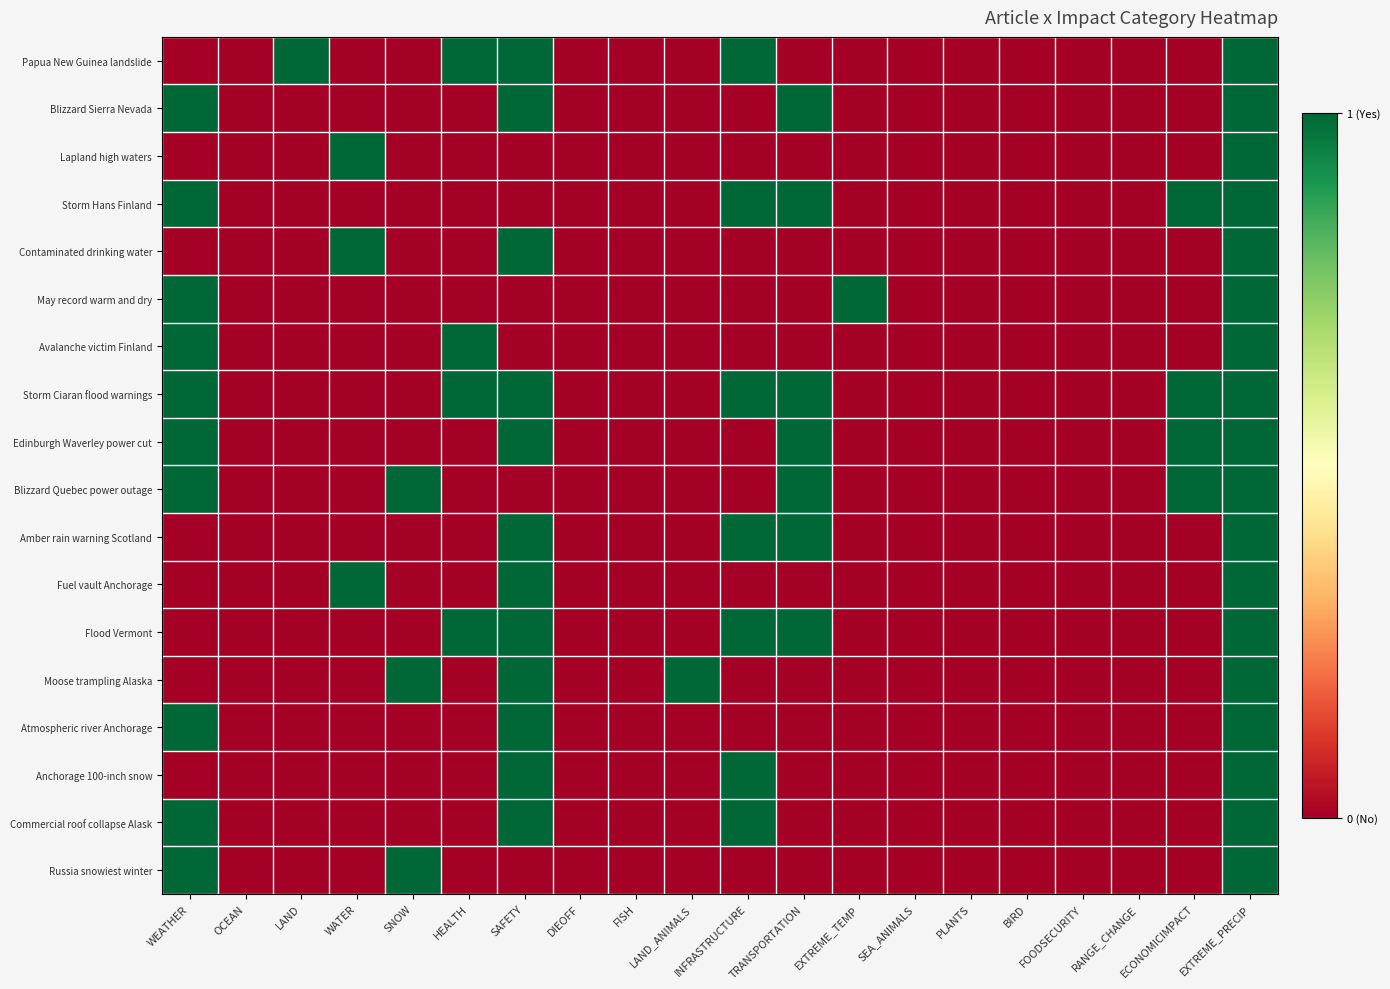

Reading left to right, extract all data points from this chart.

Papua New Guinea landslide: WEATHER=0	OCEAN=0	LAND=1	WATER=0	SNOW=0	HEALTH=1	SAFETY=1	DIEOFF=0	FISH=0	LAND_ANIMALS=0	INFRASTRUCTURE=1	TRANSPORTATION=0	EXTREME_TEMP=0	SEA_ANIMALS=0	PLANTS=0	BIRD=0	FOODSECURITY=0	RANGE_CHANGE=0	ECONOMICIMPACT=0	EXTREME_PRECIP=1
Blizzard Sierra Nevada: WEATHER=1	OCEAN=0	LAND=0	WATER=0	SNOW=0	HEALTH=0	SAFETY=1	DIEOFF=0	FISH=0	LAND_ANIMALS=0	INFRASTRUCTURE=0	TRANSPORTATION=1	EXTREME_TEMP=0	SEA_ANIMALS=0	PLANTS=0	BIRD=0	FOODSECURITY=0	RANGE_CHANGE=0	ECONOMICIMPACT=0	EXTREME_PRECIP=1
Lapland high waters: WEATHER=0	OCEAN=0	LAND=0	WATER=1	SNOW=0	HEALTH=0	SAFETY=0	DIEOFF=0	FISH=0	LAND_ANIMALS=0	INFRASTRUCTURE=0	TRANSPORTATION=0	EXTREME_TEMP=0	SEA_ANIMALS=0	PLANTS=0	BIRD=0	FOODSECURITY=0	RANGE_CHANGE=0	ECONOMICIMPACT=0	EXTREME_PRECIP=1
Storm Hans Finland: WEATHER=1	OCEAN=0	LAND=0	WATER=0	SNOW=0	HEALTH=0	SAFETY=0	DIEOFF=0	FISH=0	LAND_ANIMALS=0	INFRASTRUCTURE=1	TRANSPORTATION=1	EXTREME_TEMP=0	SEA_ANIMALS=0	PLANTS=0	BIRD=0	FOODSECURITY=0	RANGE_CHANGE=0	ECONOMICIMPACT=1	EXTREME_PRECIP=1
Contaminated drinking water: WEATHER=0	OCEAN=0	LAND=0	WATER=1	SNOW=0	HEALTH=0	SAFETY=1	DIEOFF=0	FISH=0	LAND_ANIMALS=0	INFRASTRUCTURE=0	TRANSPORTATION=0	EXTREME_TEMP=0	SEA_ANIMALS=0	PLANTS=0	BIRD=0	FOODSECURITY=0	RANGE_CHANGE=0	ECONOMICIMPACT=0	EXTREME_PRECIP=1
May record warm and dry: WEATHER=1	OCEAN=0	LAND=0	WATER=0	SNOW=0	HEALTH=0	SAFETY=0	DIEOFF=0	FISH=0	LAND_ANIMALS=0	INFRASTRUCTURE=0	TRANSPORTATION=0	EXTREME_TEMP=1	SEA_ANIMALS=0	PLANTS=0	BIRD=0	FOODSECURITY=0	RANGE_CHANGE=0	ECONOMICIMPACT=0	EXTREME_PRECIP=1
Avalanche victim Finland: WEATHER=1	OCEAN=0	LAND=0	WATER=0	SNOW=0	HEALTH=1	SAFETY=0	DIEOFF=0	FISH=0	LAND_ANIMALS=0	INFRASTRUCTURE=0	TRANSPORTATION=0	EXTREME_TEMP=0	SEA_ANIMALS=0	PLANTS=0	BIRD=0	FOODSECURITY=0	RANGE_CHANGE=0	ECONOMICIMPACT=0	EXTREME_PRECIP=1
Storm Ciaran flood warnings: WEATHER=1	OCEAN=0	LAND=0	WATER=0	SNOW=0	HEALTH=1	SAFETY=1	DIEOFF=0	FISH=0	LAND_ANIMALS=0	INFRASTRUCTURE=1	TRANSPORTATION=1	EXTREME_TEMP=0	SEA_ANIMALS=0	PLANTS=0	BIRD=0	FOODSECURITY=0	RANGE_CHANGE=0	ECONOMICIMPACT=1	EXTREME_PRECIP=1
Edinburgh Waverley power cut: WEATHER=1	OCEAN=0	LAND=0	WATER=0	SNOW=0	HEALTH=0	SAFETY=1	DIEOFF=0	FISH=0	LAND_ANIMALS=0	INFRASTRUCTURE=0	TRANSPORTATION=1	EXTREME_TEMP=0	SEA_ANIMALS=0	PLANTS=0	BIRD=0	FOODSECURITY=0	RANGE_CHANGE=0	ECONOMICIMPACT=1	EXTREME_PRECIP=1
Blizzard Quebec power outage: WEATHER=1	OCEAN=0	LAND=0	WATER=0	SNOW=1	HEALTH=0	SAFETY=0	DIEOFF=0	FISH=0	LAND_ANIMALS=0	INFRASTRUCTURE=0	TRANSPORTATION=1	EXTREME_TEMP=0	SEA_ANIMALS=0	PLANTS=0	BIRD=0	FOODSECURITY=0	RANGE_CHANGE=0	ECONOMICIMPACT=1	EXTREME_PRECIP=1
Amber rain warning Scotland: WEATHER=0	OCEAN=0	LAND=0	WATER=0	SNOW=0	HEALTH=0	SAFETY=1	DIEOFF=0	FISH=0	LAND_ANIMALS=0	INFRASTRUCTURE=1	TRANSPORTATION=1	EXTREME_TEMP=0	SEA_ANIMALS=0	PLANTS=0	BIRD=0	FOODSECURITY=0	RANGE_CHANGE=0	ECONOMICIMPACT=0	EXTREME_PRECIP=1
Fuel vault Anchorage: WEATHER=0	OCEAN=0	LAND=0	WATER=1	SNOW=0	HEALTH=0	SAFETY=1	DIEOFF=0	FISH=0	LAND_ANIMALS=0	INFRASTRUCTURE=0	TRANSPORTATION=0	EXTREME_TEMP=0	SEA_ANIMALS=0	PLANTS=0	BIRD=0	FOODSECURITY=0	RANGE_CHANGE=0	ECONOMICIMPACT=0	EXTREME_PRECIP=1
Flood Vermont: WEATHER=0	OCEAN=0	LAND=0	WATER=0	SNOW=0	HEALTH=1	SAFETY=1	DIEOFF=0	FISH=0	LAND_ANIMALS=0	INFRASTRUCTURE=1	TRANSPORTATION=1	EXTREME_TEMP=0	SEA_ANIMALS=0	PLANTS=0	BIRD=0	FOODSECURITY=0	RANGE_CHANGE=0	ECONOMICIMPACT=0	EXTREME_PRECIP=1
Moose trampling Alaska: WEATHER=0	OCEAN=0	LAND=0	WATER=0	SNOW=1	HEALTH=0	SAFETY=1	DIEOFF=0	FISH=0	LAND_ANIMALS=1	INFRASTRUCTURE=0	TRANSPORTATION=0	EXTREME_TEMP=0	SEA_ANIMALS=0	PLANTS=0	BIRD=0	FOODSECURITY=0	RANGE_CHANGE=0	ECONOMICIMPACT=0	EXTREME_PRECIP=1
Atmospheric river Anchorage: WEATHER=1	OCEAN=0	LAND=0	WATER=0	SNOW=0	HEALTH=0	SAFETY=1	DIEOFF=0	FISH=0	LAND_ANIMALS=0	INFRASTRUCTURE=0	TRANSPORTATION=0	EXTREME_TEMP=0	SEA_ANIMALS=0	PLANTS=0	BIRD=0	FOODSECURITY=0	RANGE_CHANGE=0	ECONOMICIMPACT=0	EXTREME_PRECIP=1
Anchorage 100-inch snow: WEATHER=0	OCEAN=0	LAND=0	WATER=0	SNOW=0	HEALTH=0	SAFETY=1	DIEOFF=0	FISH=0	LAND_ANIMALS=0	INFRASTRUCTURE=1	TRANSPORTATION=0	EXTREME_TEMP=0	SEA_ANIMALS=0	PLANTS=0	BIRD=0	FOODSECURITY=0	RANGE_CHANGE=0	ECONOMICIMPACT=0	EXTREME_PRECIP=1
Commercial roof collapse Alask: WEATHER=1	OCEAN=0	LAND=0	WATER=0	SNOW=0	HEALTH=0	SAFETY=1	DIEOFF=0	FISH=0	LAND_ANIMALS=0	INFRASTRUCTURE=1	TRANSPORTATION=0	EXTREME_TEMP=0	SEA_ANIMALS=0	PLANTS=0	BIRD=0	FOODSECURITY=0	RANGE_CHANGE=0	ECONOMICIMPACT=0	EXTREME_PRECIP=1
Russia snowiest winter: WEATHER=1	OCEAN=0	LAND=0	WATER=0	SNOW=1	HEALTH=0	SAFETY=0	DIEOFF=0	FISH=0	LAND_ANIMALS=0	INFRASTRUCTURE=0	TRANSPORTATION=0	EXTREME_TEMP=0	SEA_ANIMALS=0	PLANTS=0	BIRD=0	FOODSECURITY=0	RANGE_CHANGE=0	ECONOMICIMPACT=0	EXTREME_PRECIP=1